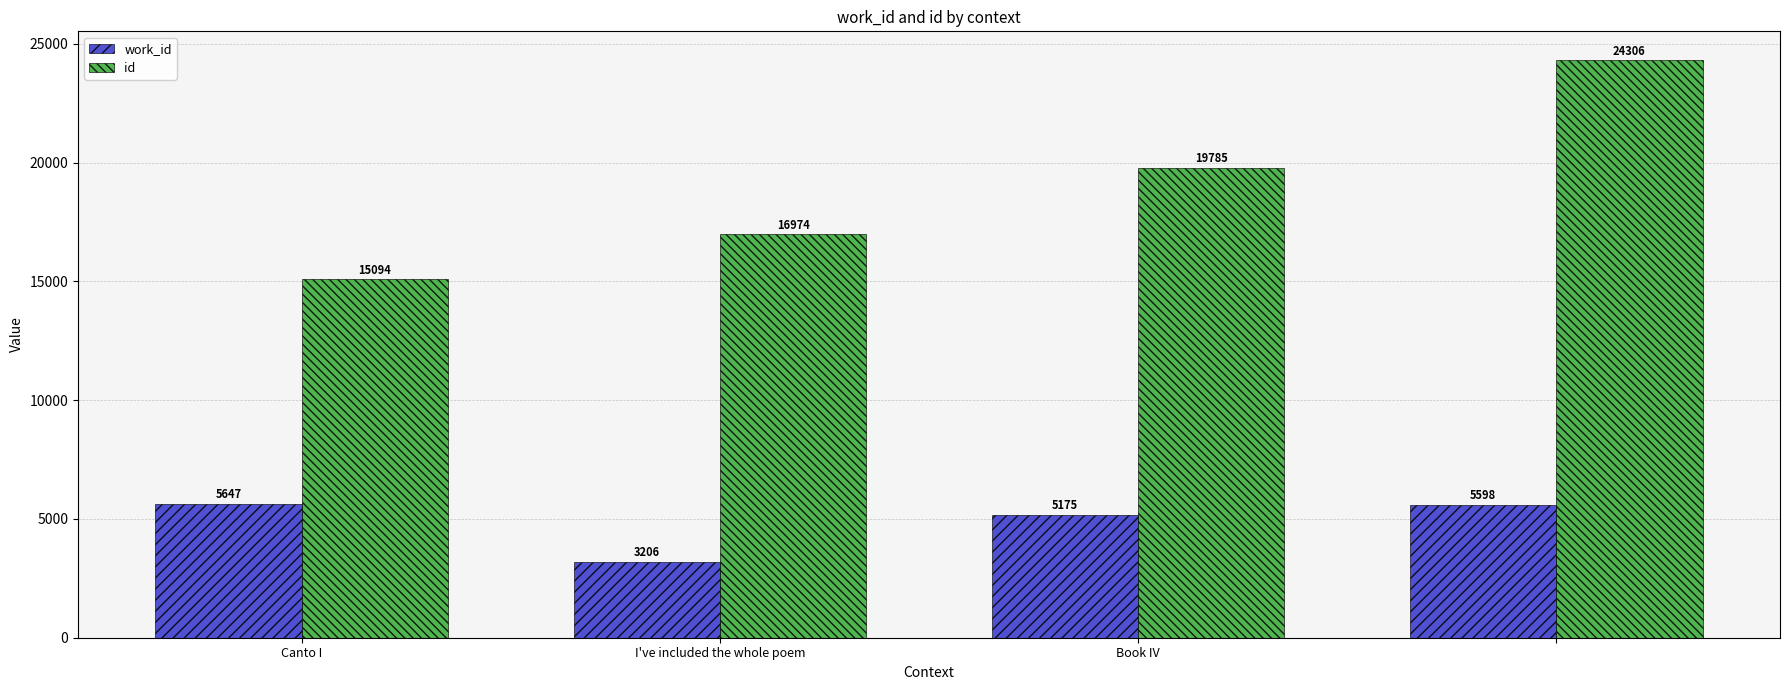

What is the difference between the maximum and minimum values in the id series?

9212